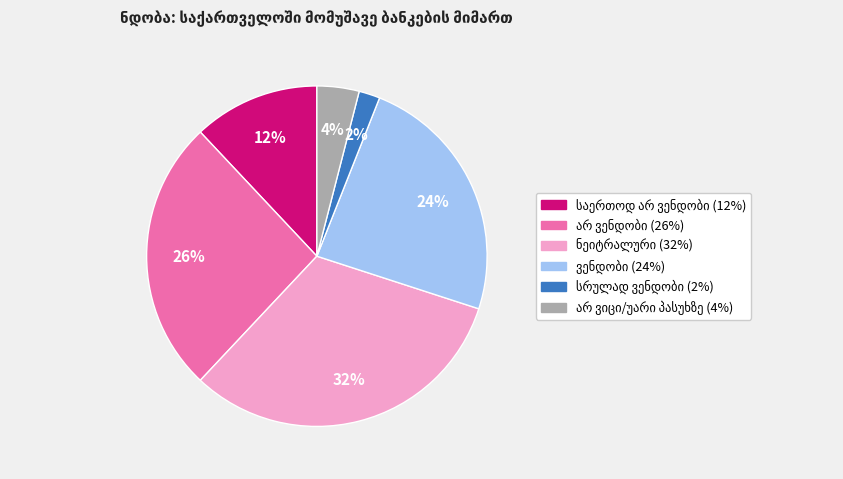

To the nearest percent, what is the average slice percentage?

17%